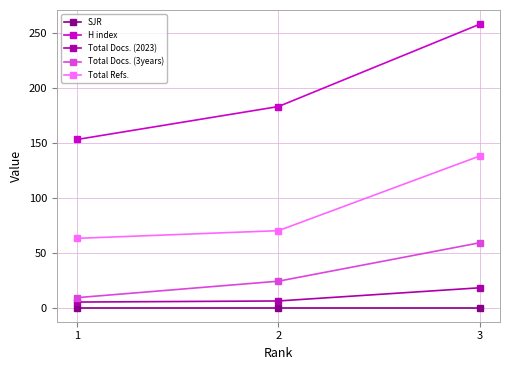

What is the average value of the H index series?

198